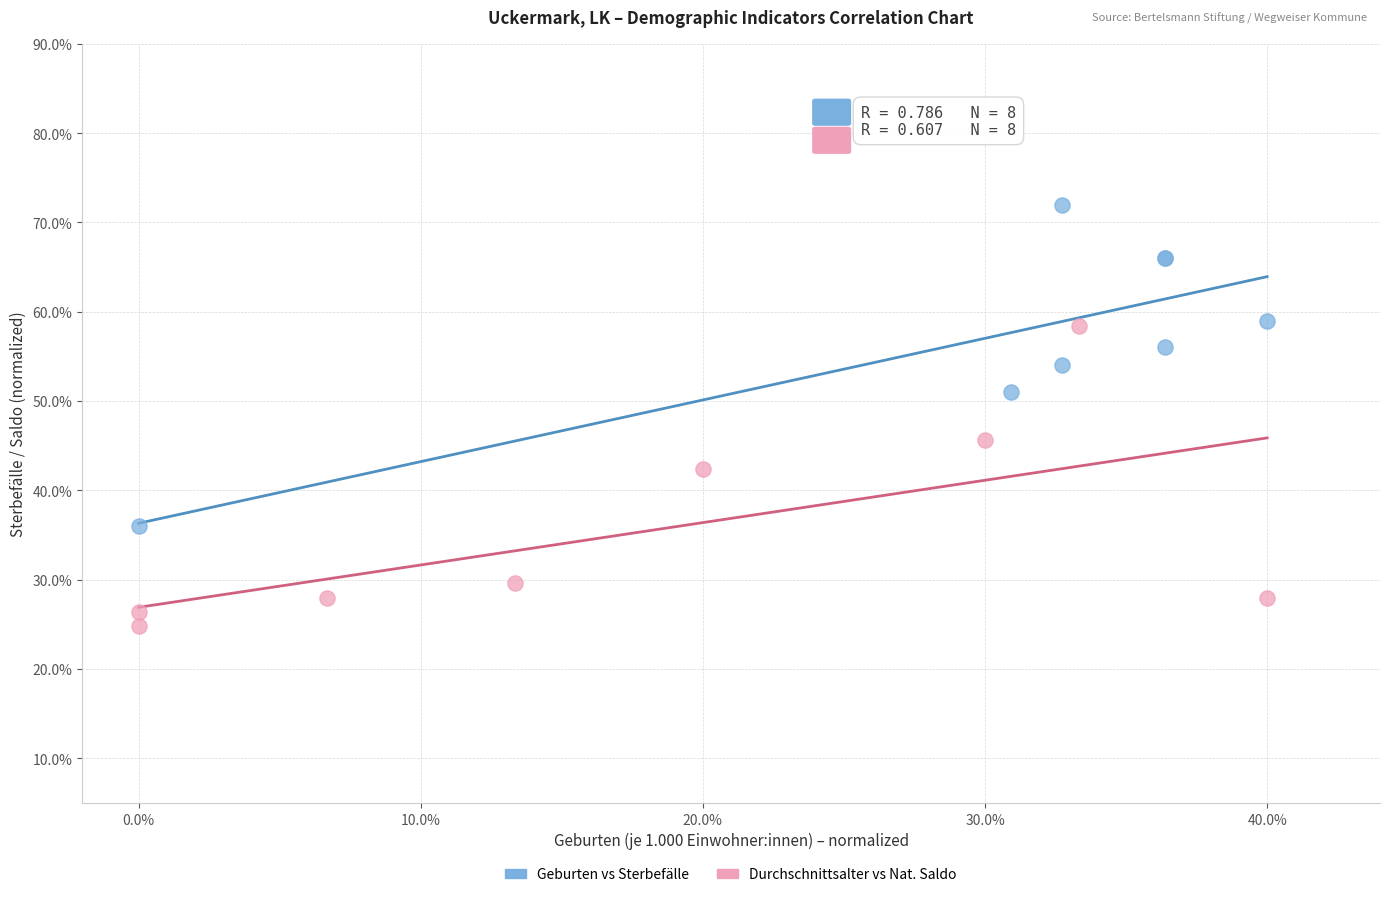

Which series reaches the minimum Y coordinate?

Durchschnittsalter vs Nat. Saldo